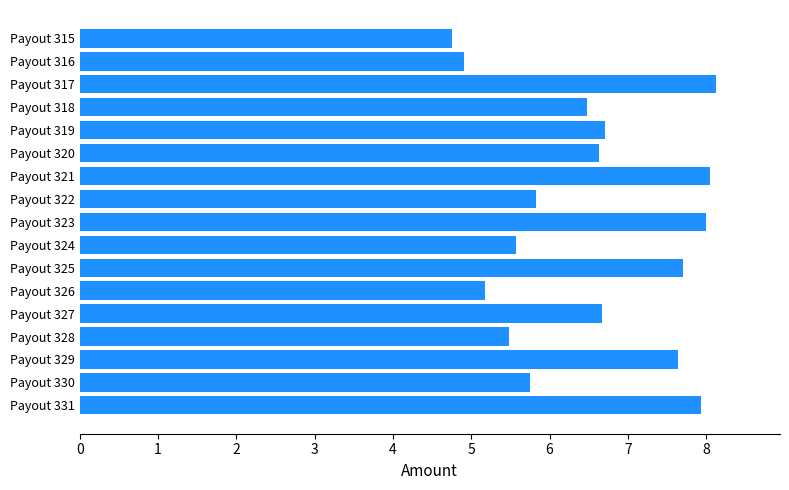

What is the sum of all values?

111.4